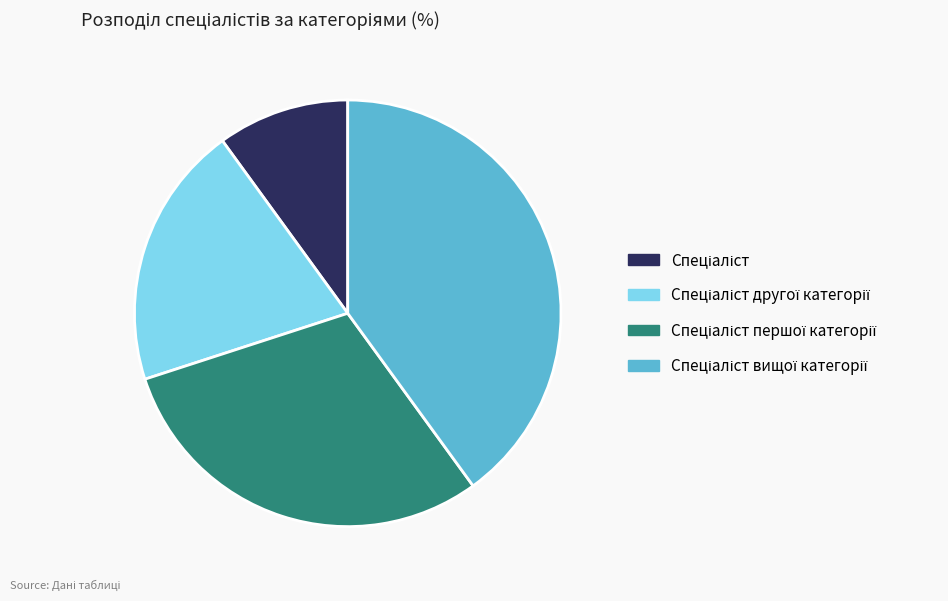

Does any single category account for the majority?

No